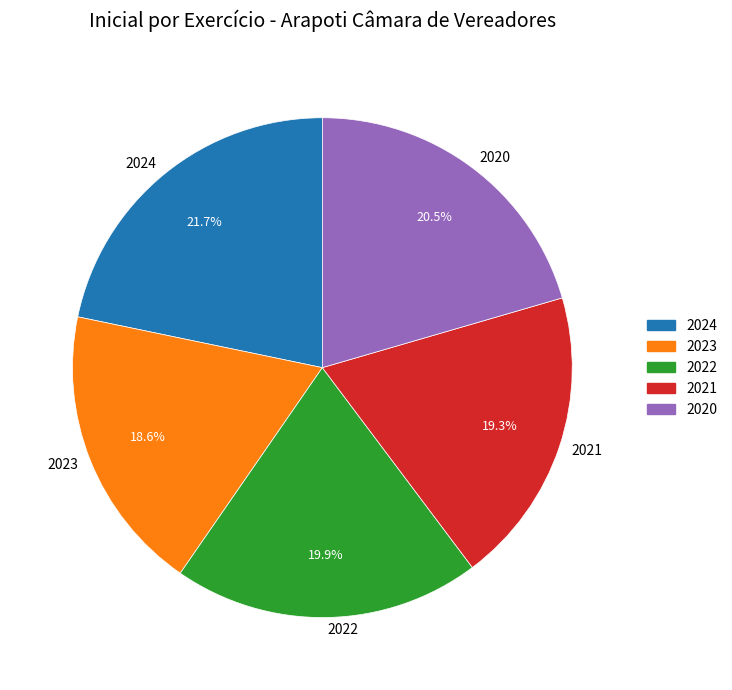

To the nearest percent, what is the combined percentage of 2023 and 2024?

40%